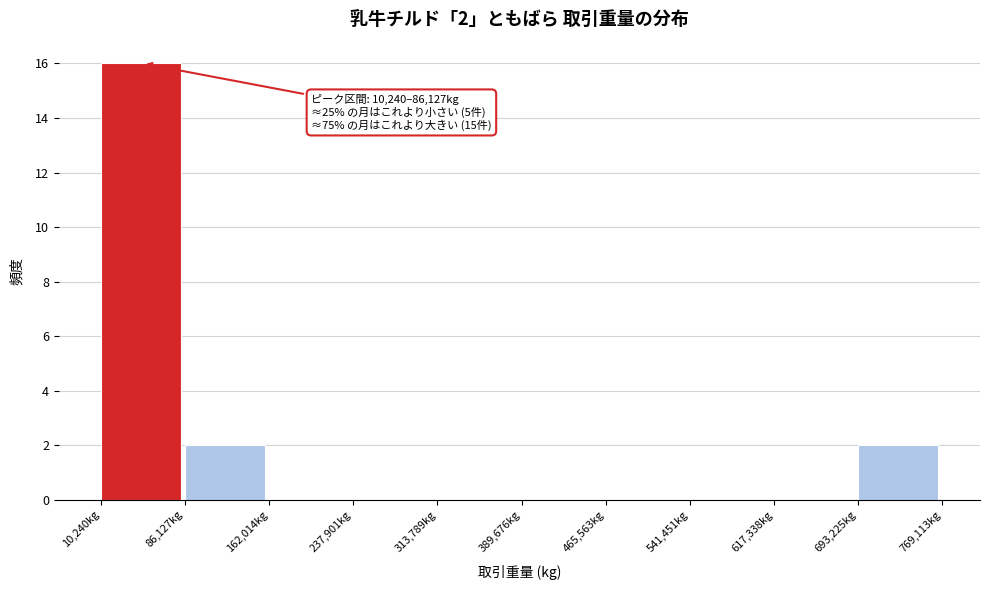

Over which range of the x-axis is the bar tallest?

10000 to 90000